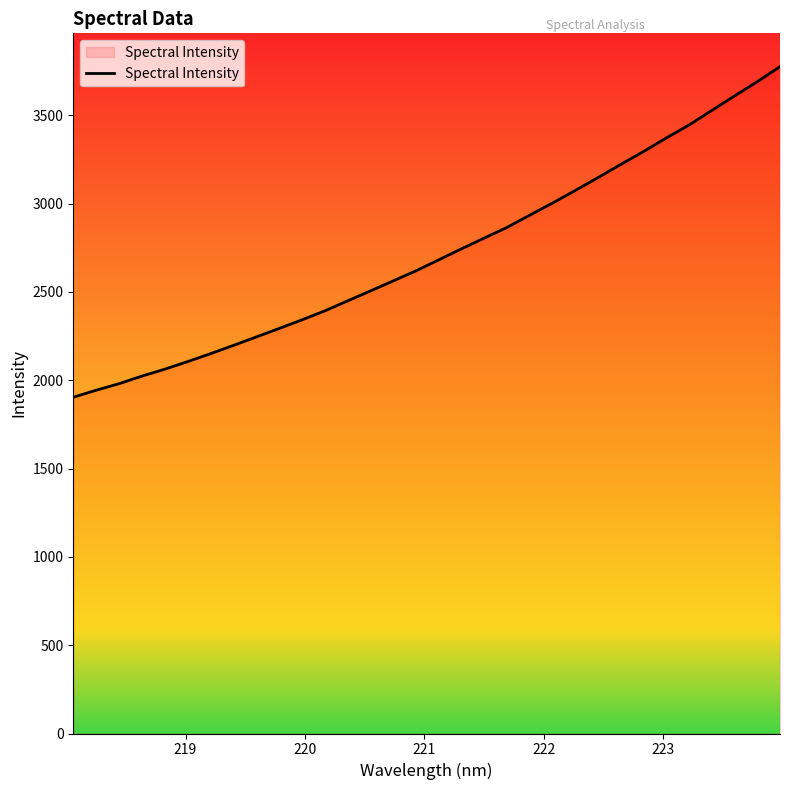

Reading right to left, what are all the values shown in this chart?

3774.9	3689.8	3608.7	3526.6	3444.1	3370.9	3293.9	3221.0	3146.3	3073.4	3001.9	2933.3	2863.9	2803.7	2742.6	2680.1	2617.8	2560.9	2504.0	2447.7	2391.1	2340.6	2291.8	2243.8	2196.2	2149.5	2104.9	2062.1	2022.9	1980.0	1943.2	1903.5